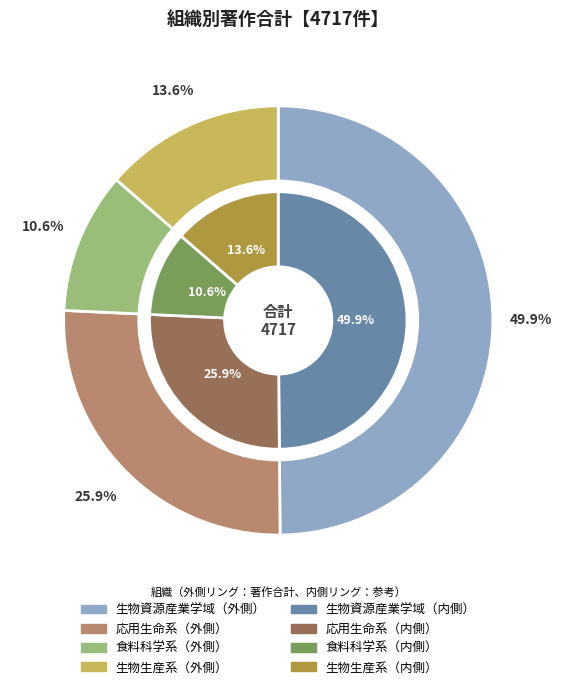

Combined, what portion of the pie is 生物生産系 and 食料科学系?

24.3%